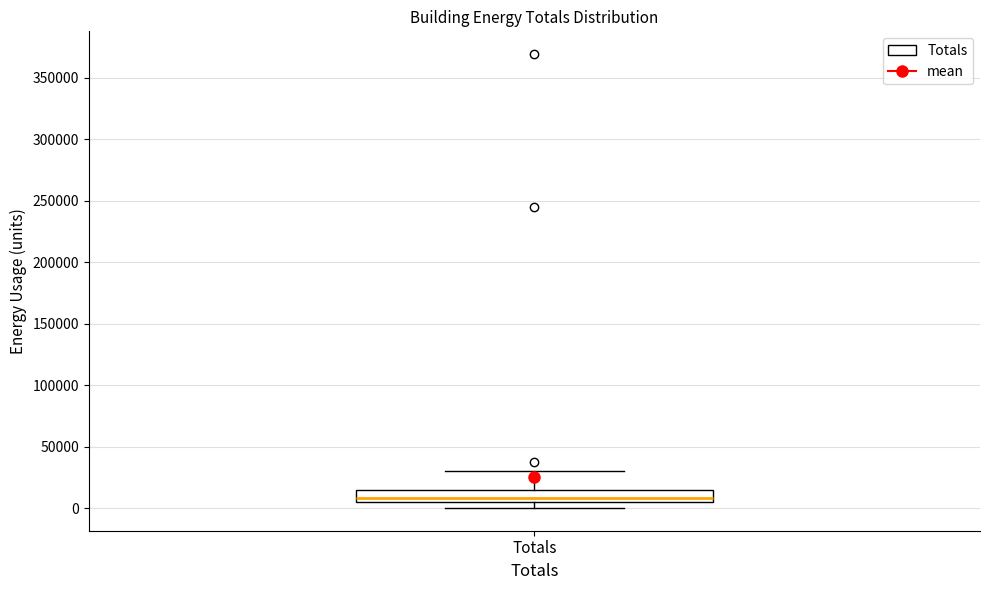

Where does the upper whisker of the box for Totals end on the y-axis? The values are not printed on the chart, so give them approximately, as read against the axis.

30000